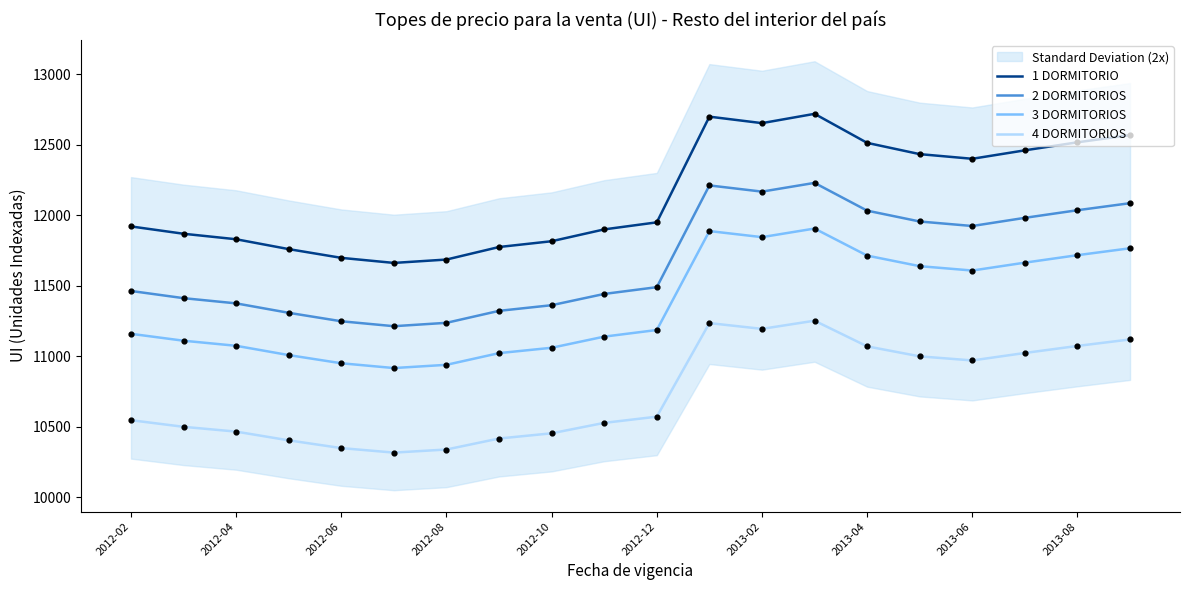

What is the highest value of the 4 DORMITORIOS series?

11252